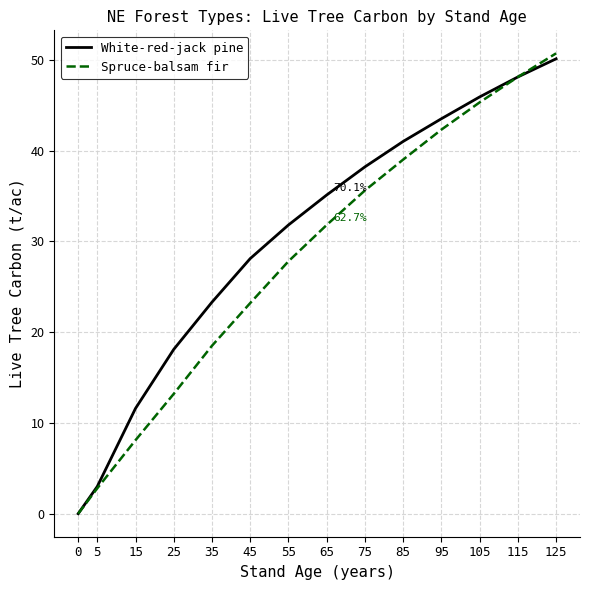

Which series has the largest total across all categories?

White-red-jack pine